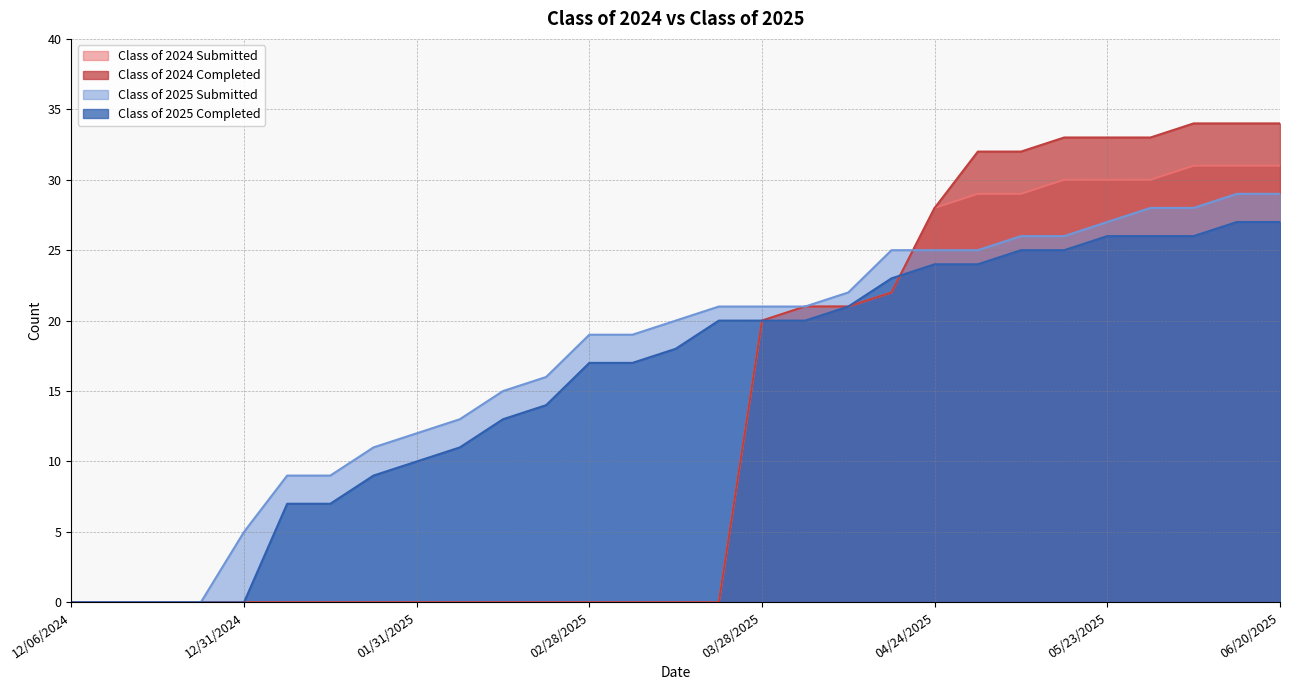

True or false: Class of 2025 Submitted and Class of 2025 Completed intersect in this chart.

False